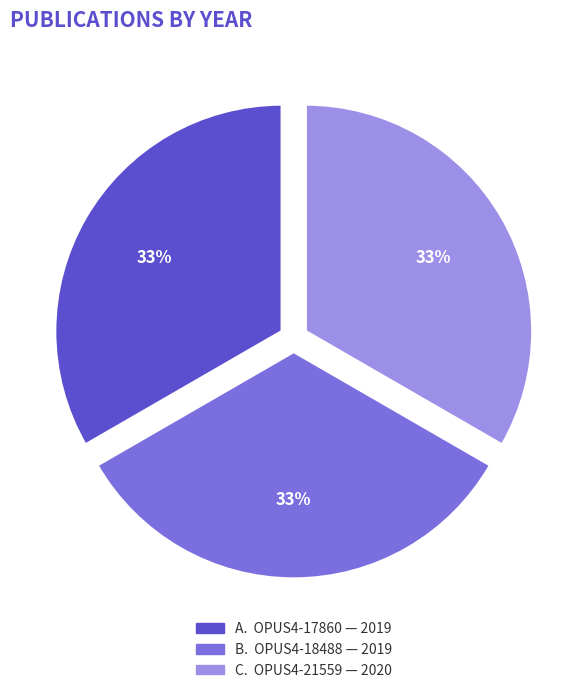

To the nearest percent, what is the average slice percentage?

33%